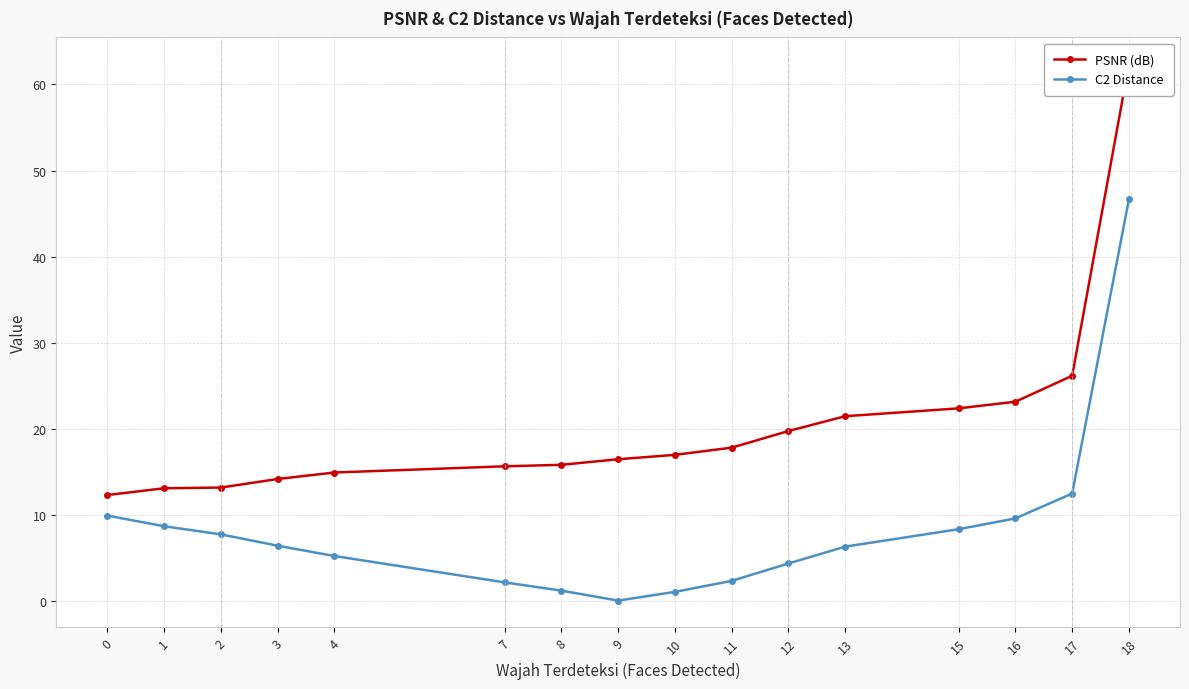

What is the value of the C2 Distance point at the 3rd from the left?

7.8